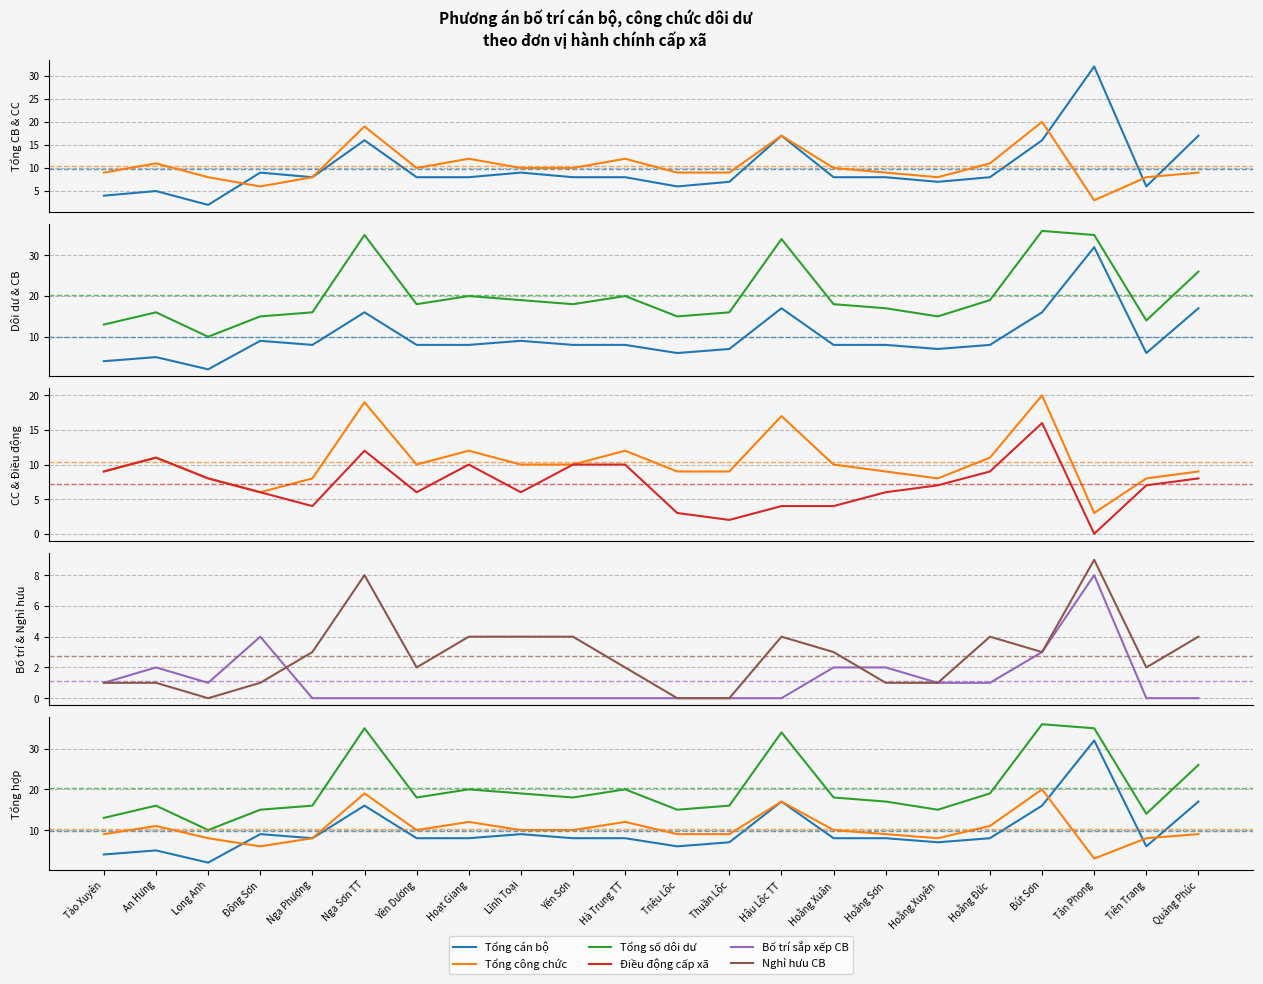

True or false: Nghỉ hưu CB and Tổng cán bộ intersect in this chart.

False